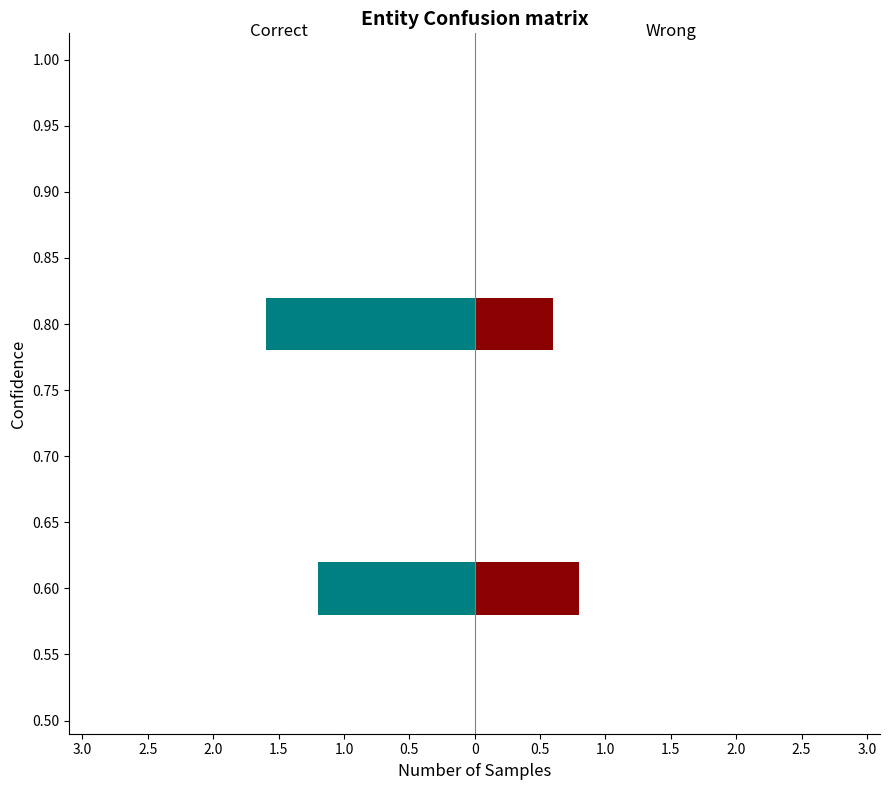

Is the value of Correct at 2.0 greater than the value of Wrong at 3.0?

No